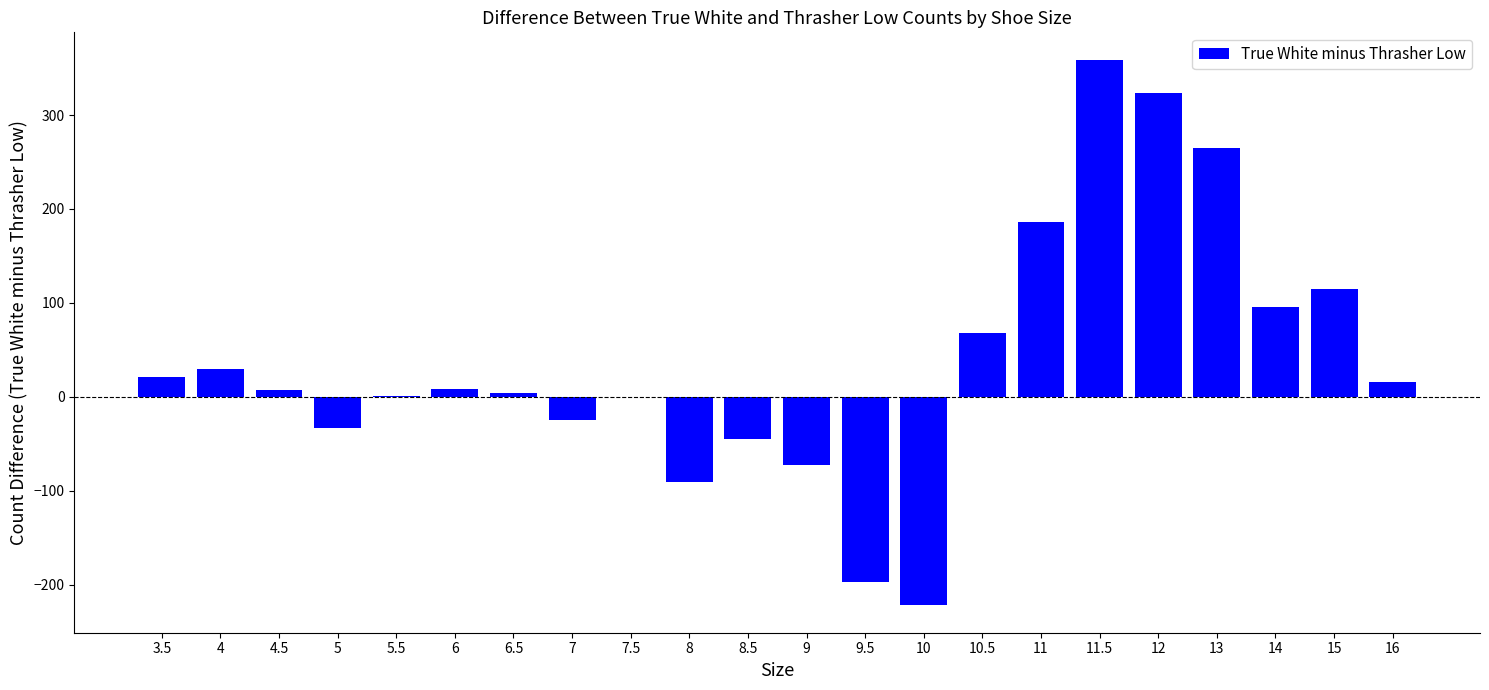

What is the sum of the values at 5 and 8?

-124